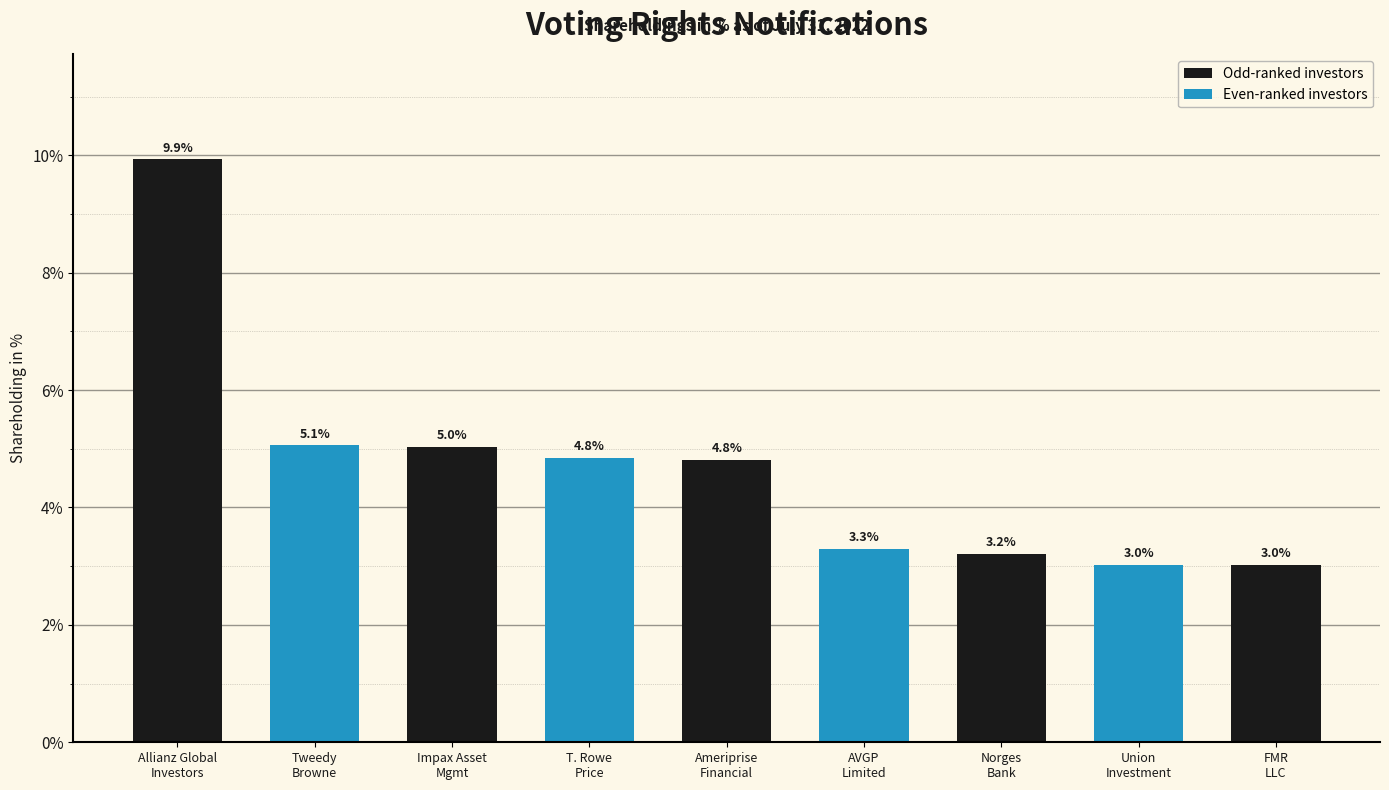

Is it true that the value at Norges
Bank is 421?

False